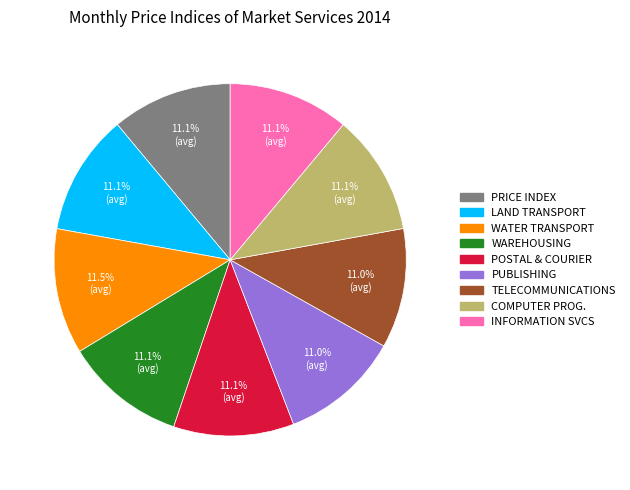

Does any single category account for the majority?

No